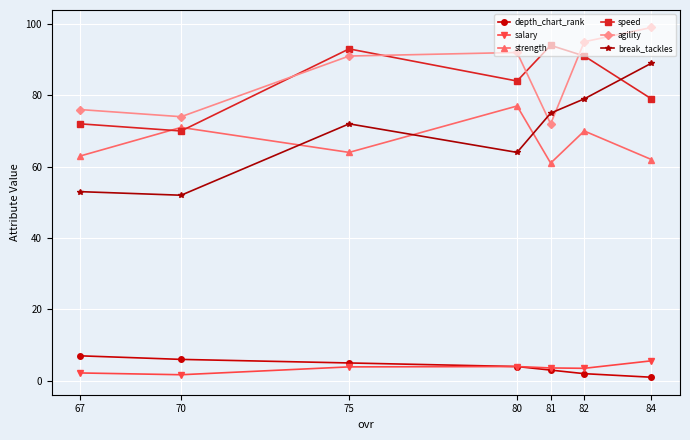

How many lines are shown in the chart?

6